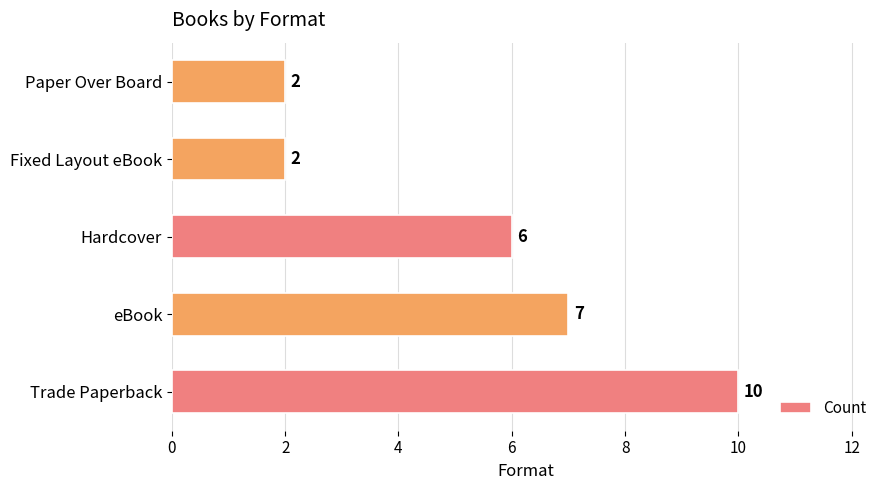

Reading bottom to top, list all the values displayed in this chart.

Trade Paperback=10	eBook=7	Hardcover=6	Fixed Layout eBook=2	Paper Over Board=2